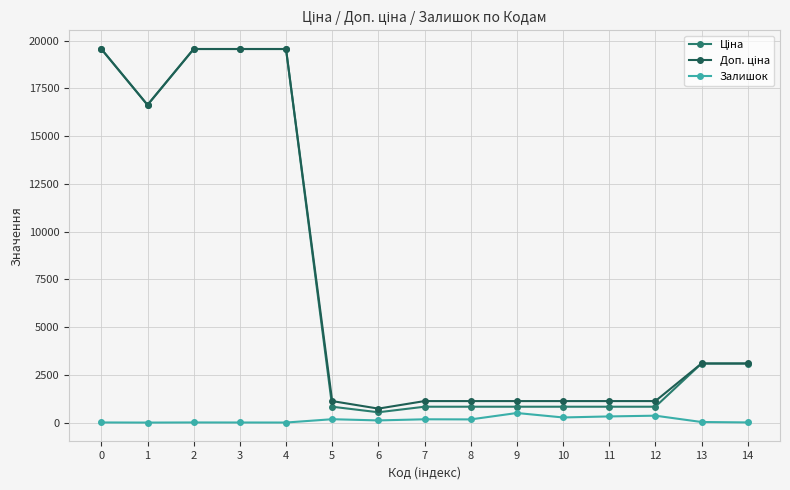

What is the maximum value shown in the chart?

19564.9